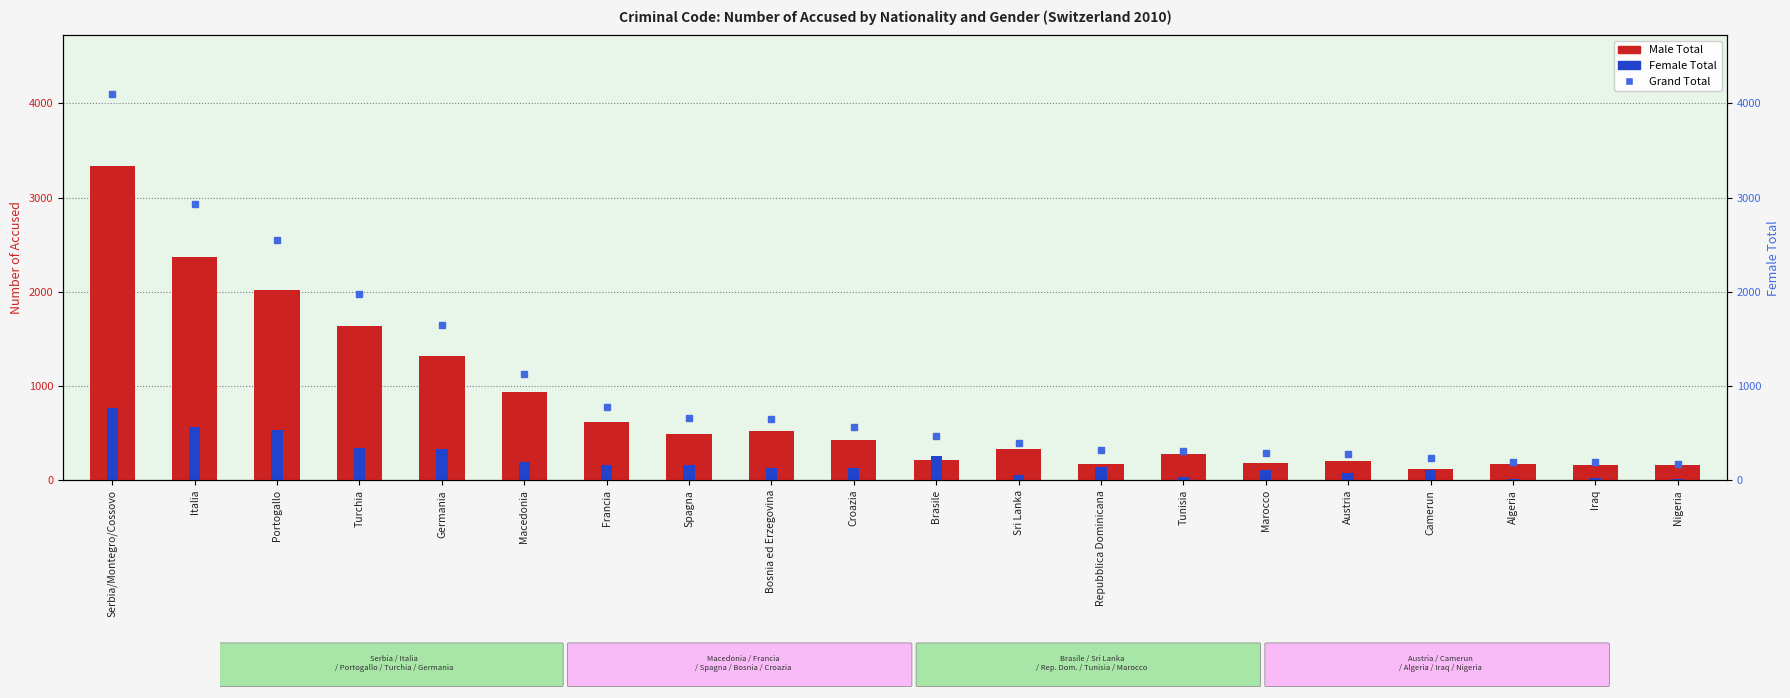

At how many categories does at least one series exceed 113?

20